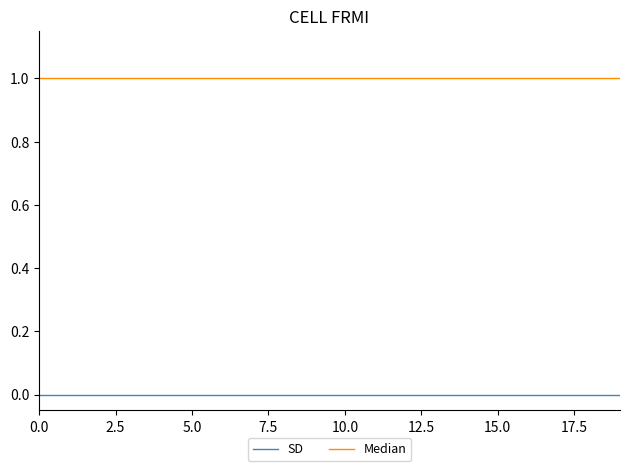

Does the chart have visible grid lines?

No